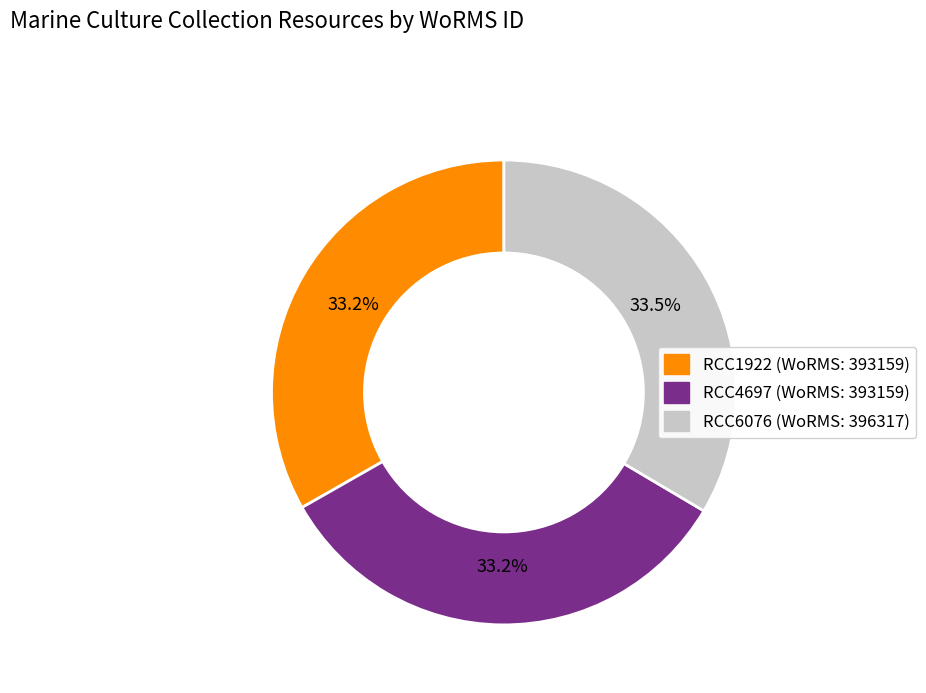

What is the ratio of the value at RCC1922 to the value at RCC4697?

1.0